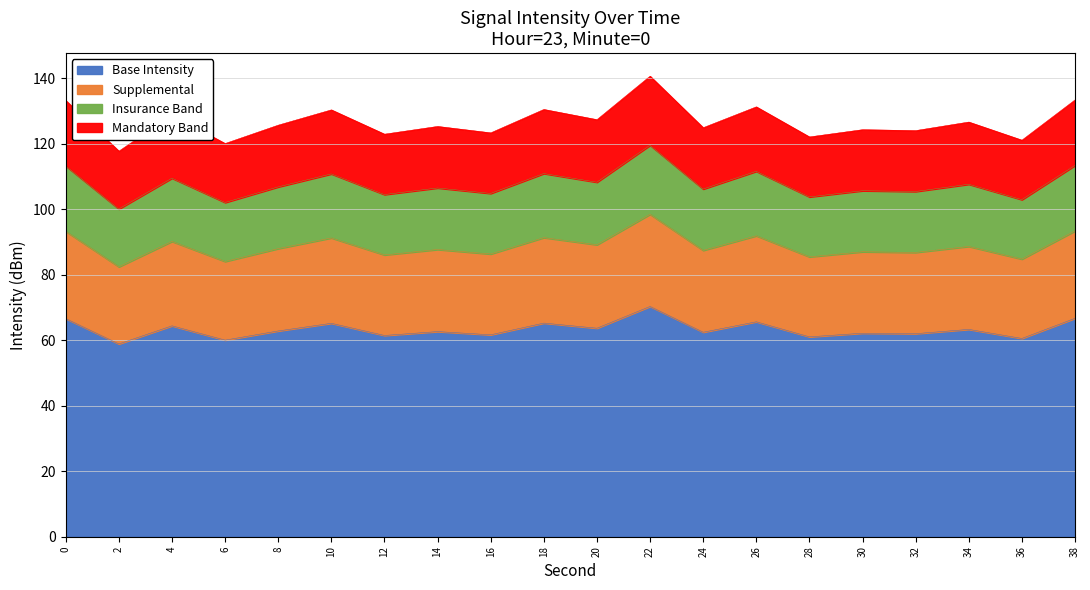

Read the value at 36.

60.5